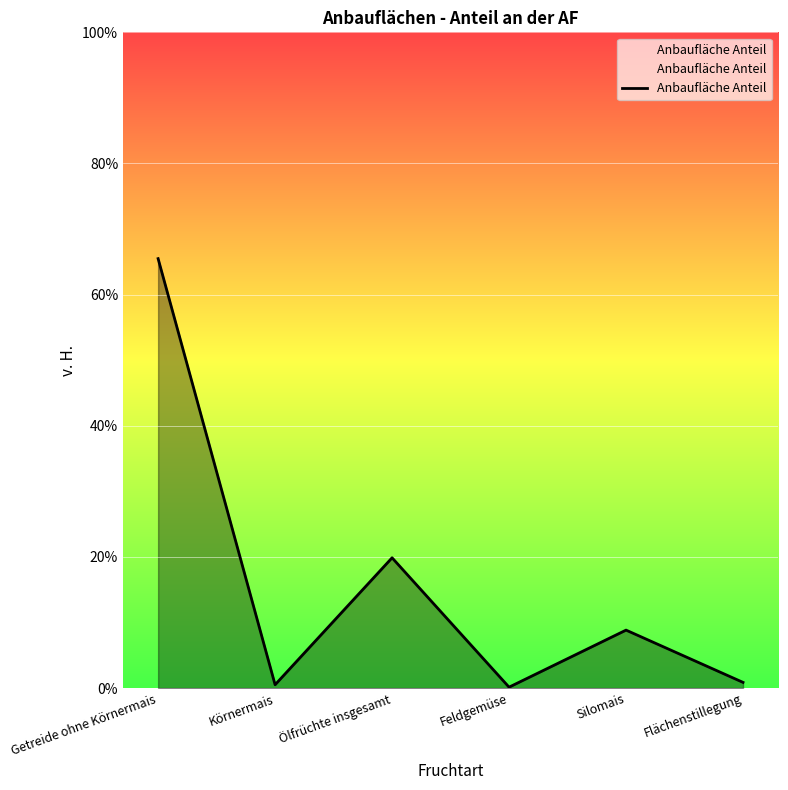

What is the change in value from Feldgemüse to Flächenstillegung?

+0.7